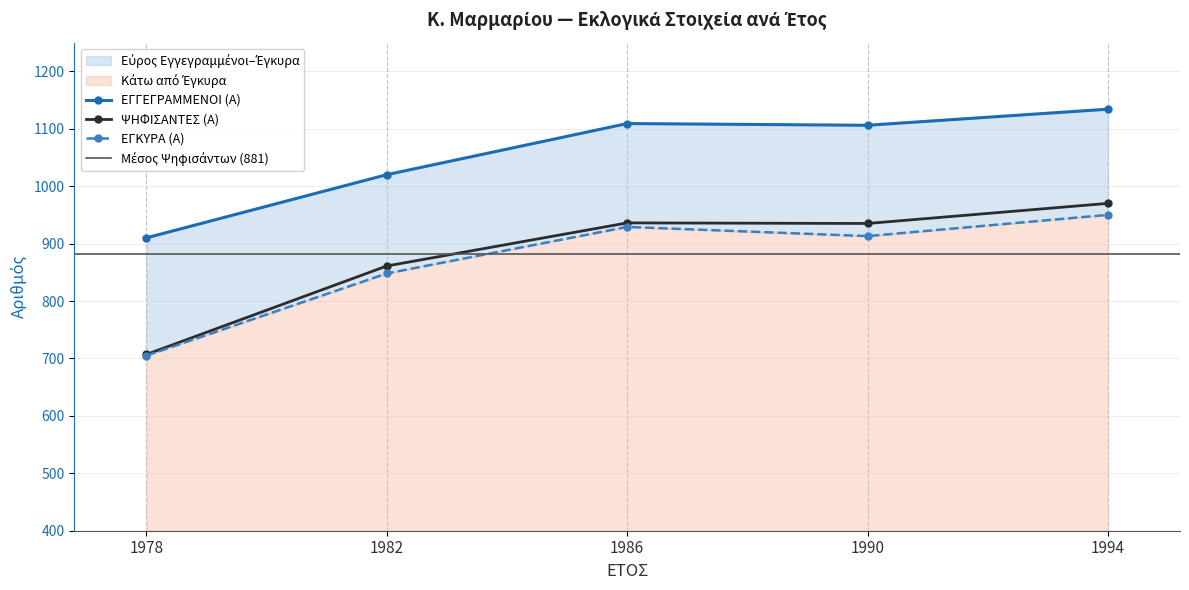

What is the value of the ΕΓΚΥΡΑ (Α) point at the 2nd from the left?

848